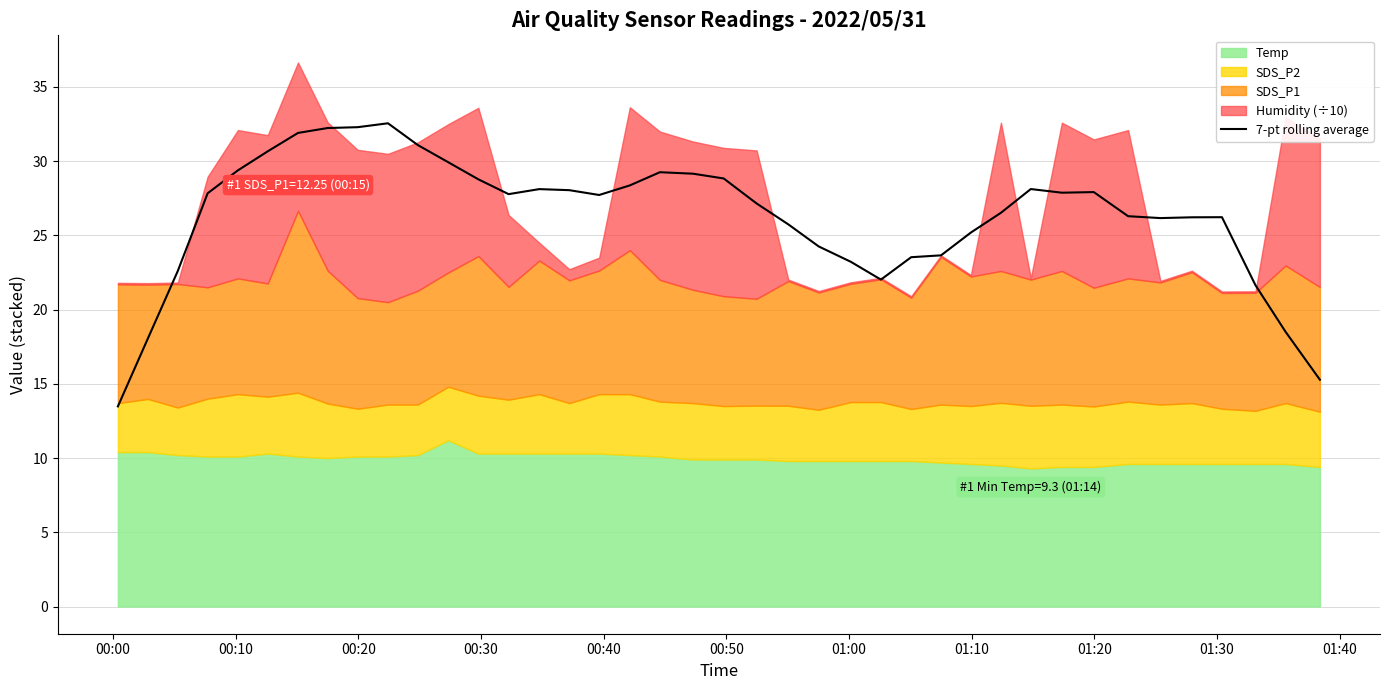

Between 11 and 24, which is larger?

11